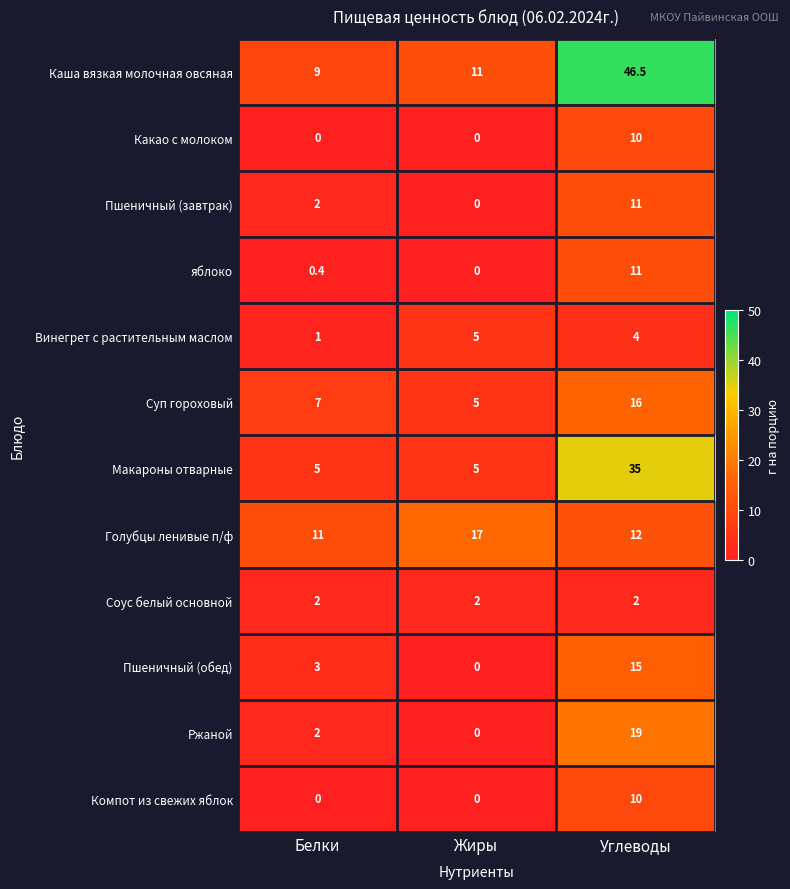

What value does the Пшеничный (завтрак) series have at Углеводы?

11.0